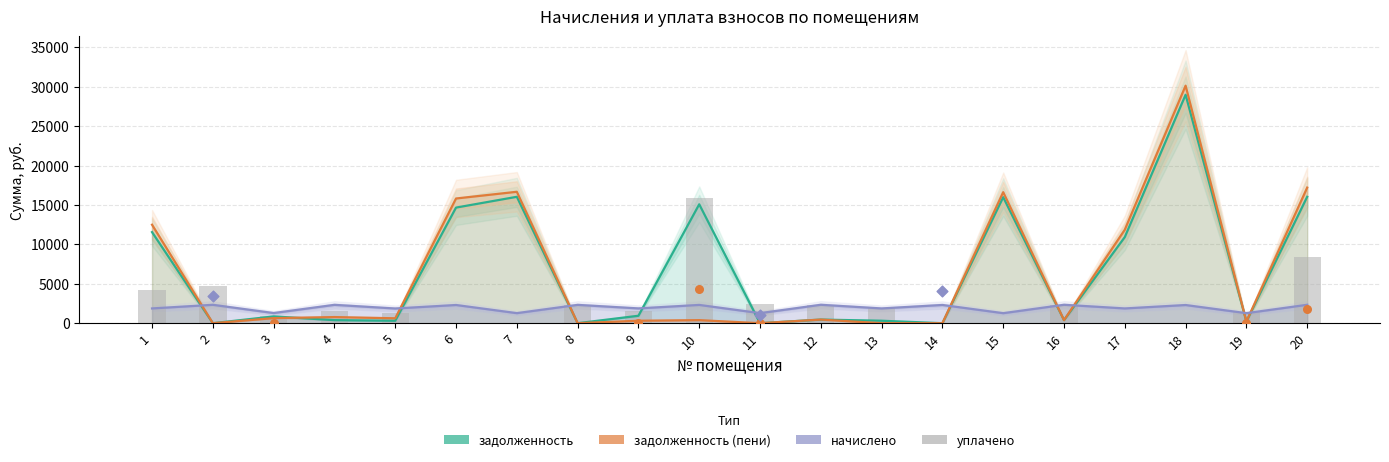

Which series contains the highest Y value?

задолженность (пени)